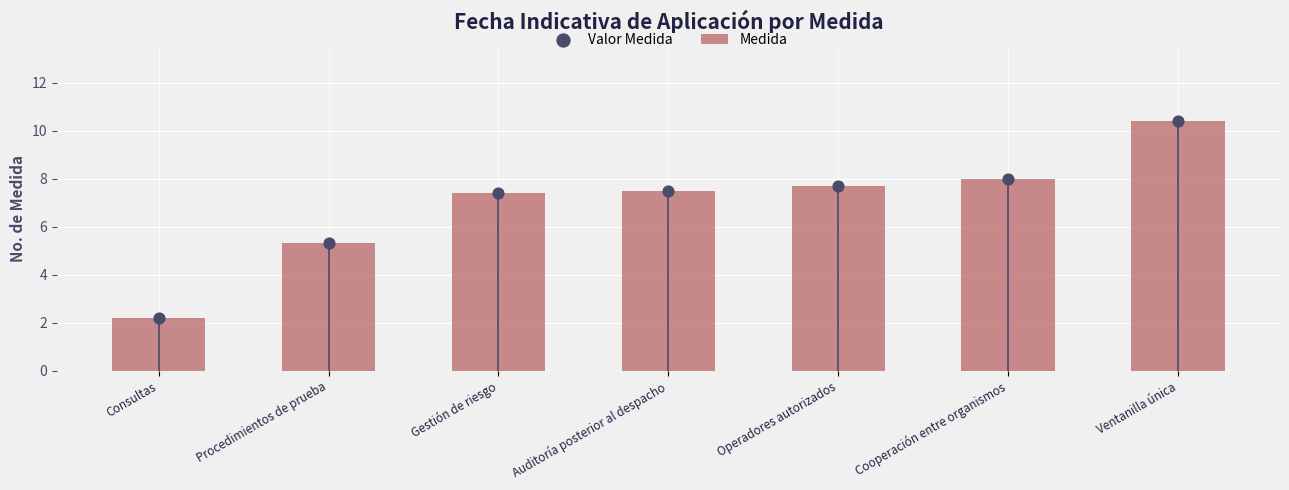

At which category is the sum across all series the highest?

Ventanilla única